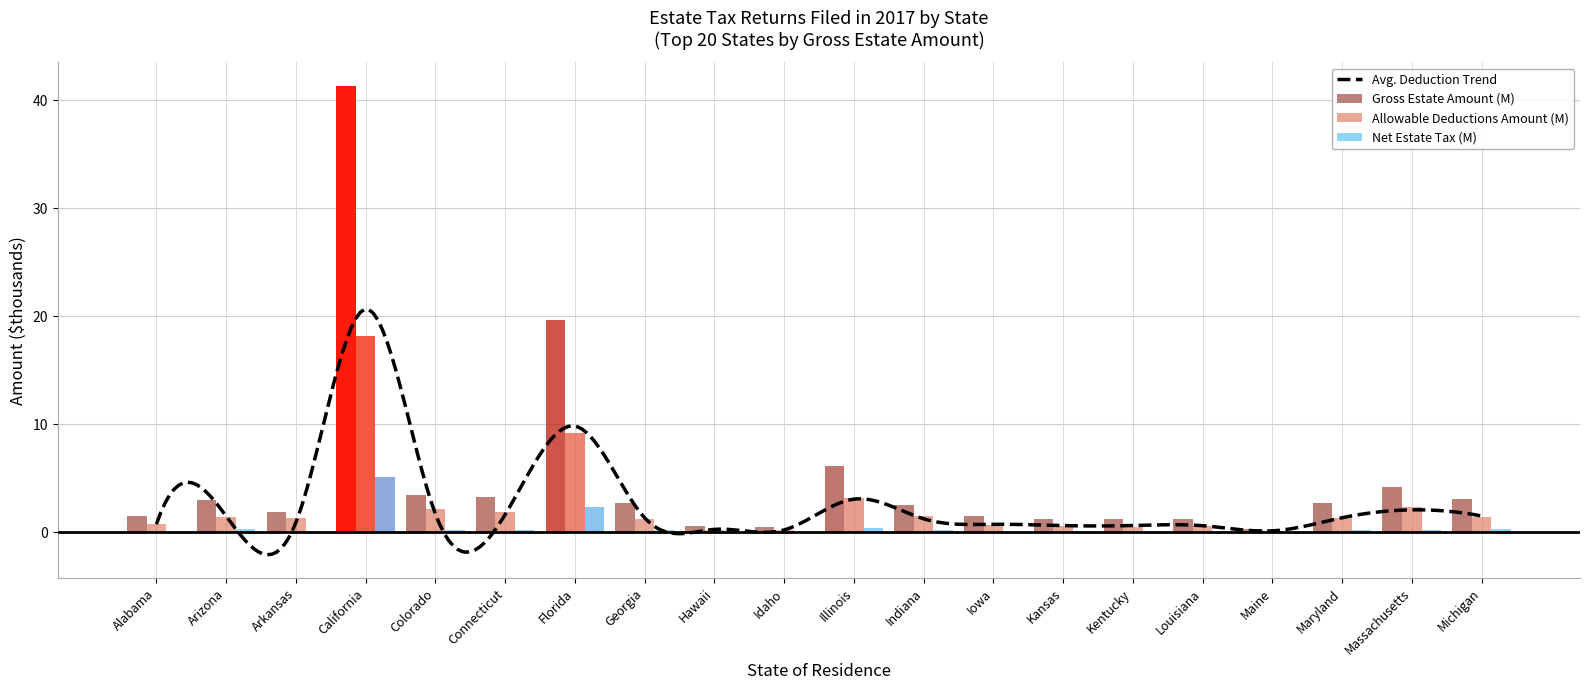

What is the lowest value of the Gross Estate Amount (M) series?

0.3